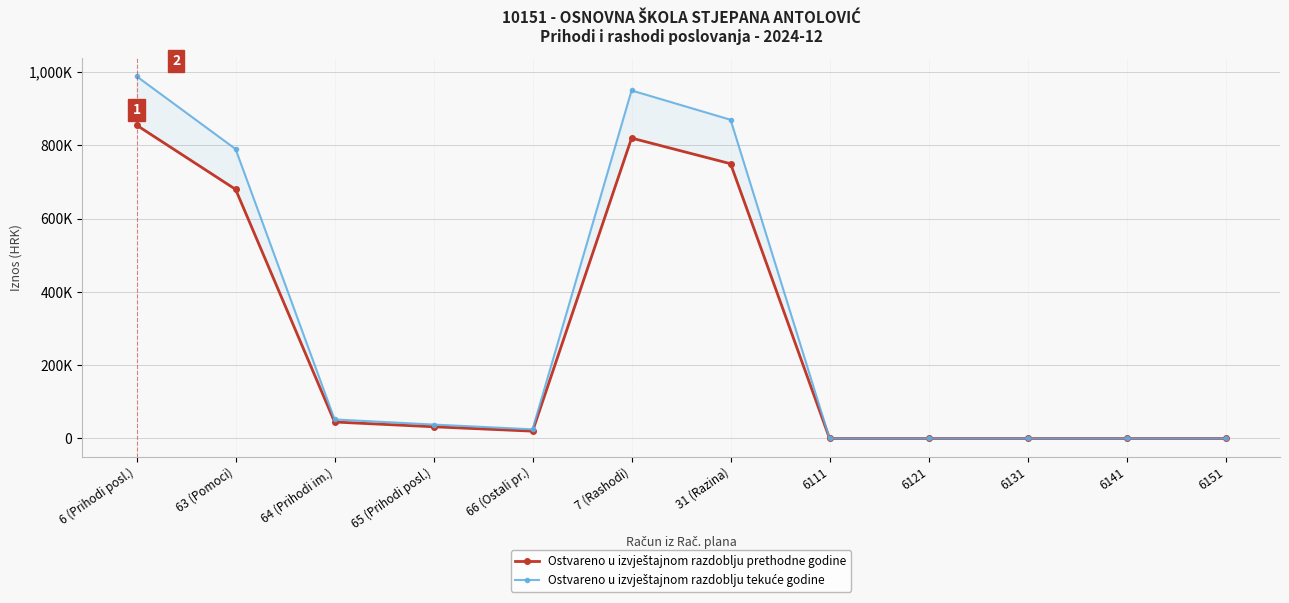

How many values in the Ostvareno u izvještajnom razdoblju prethodne godine series exceed 32000?

5